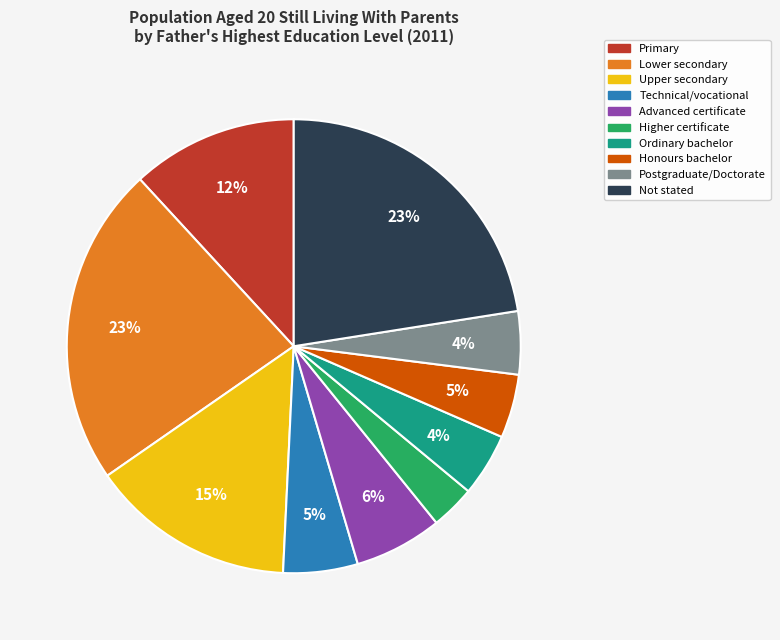

Is there a majority slice in this chart?

No